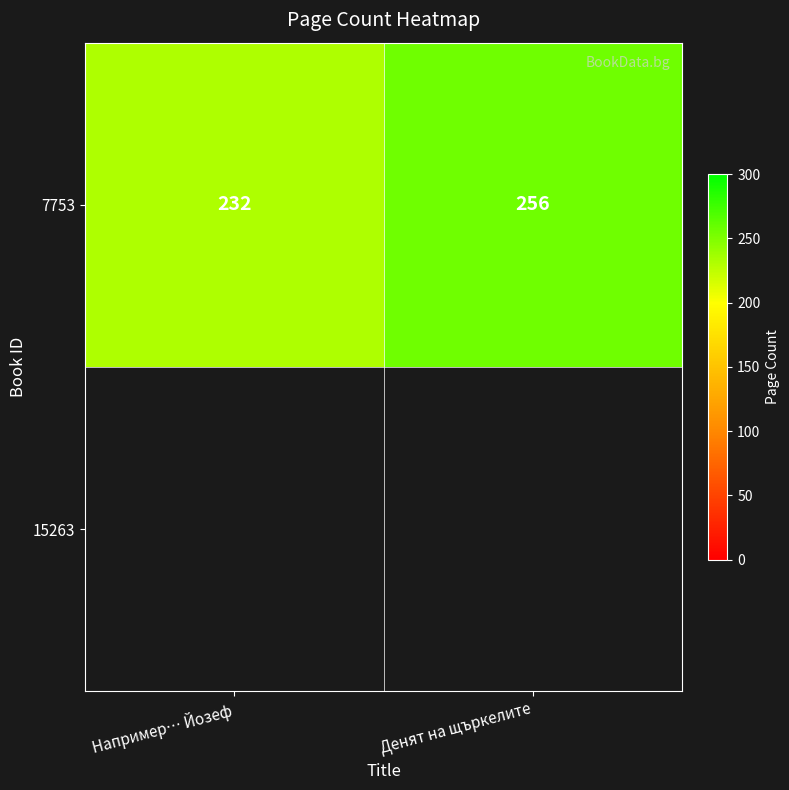

Which label corresponds to the largest value in the chart?

Денят на щъркелите